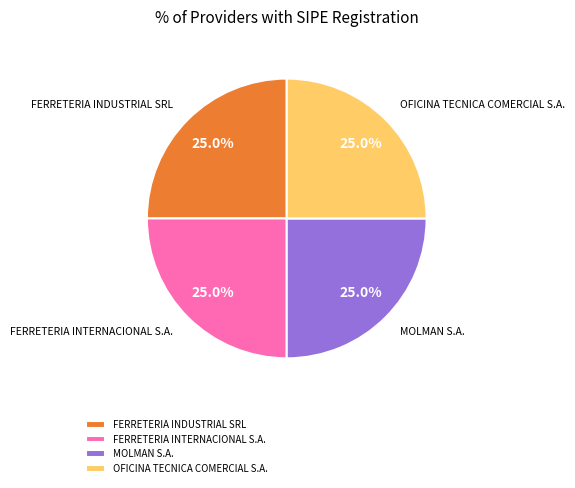

Is it true that OFICINA TECNICA COMERCIAL S.A. is 25% of the pie?

True